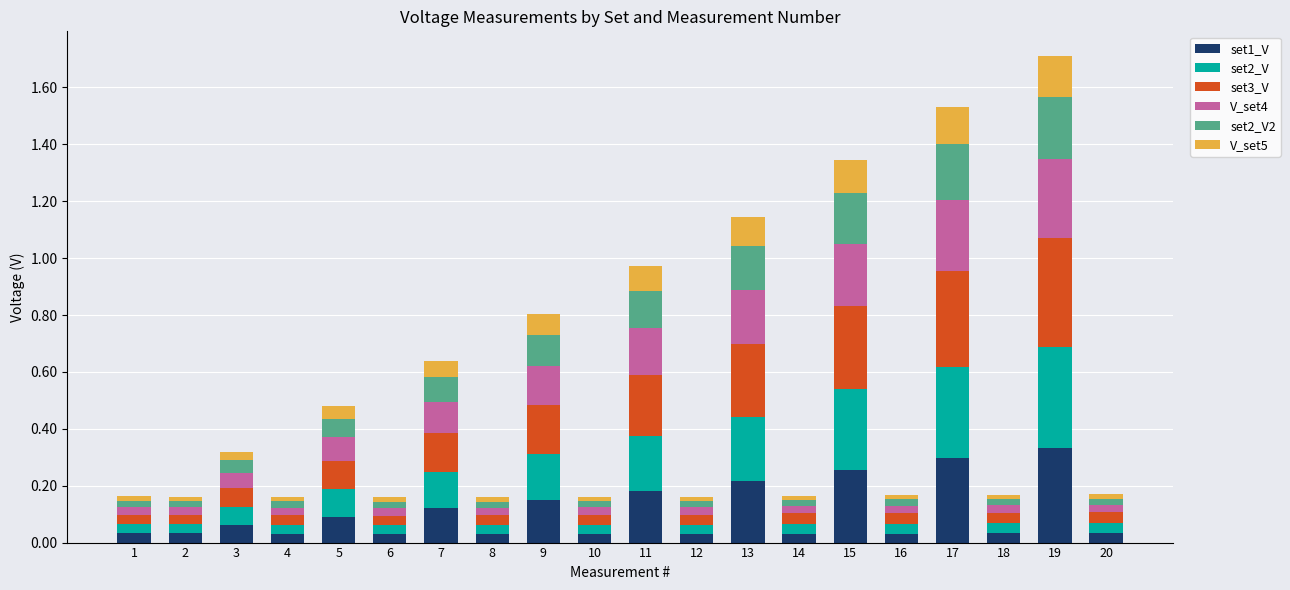

Which series has the largest total across all categories?

set3_V